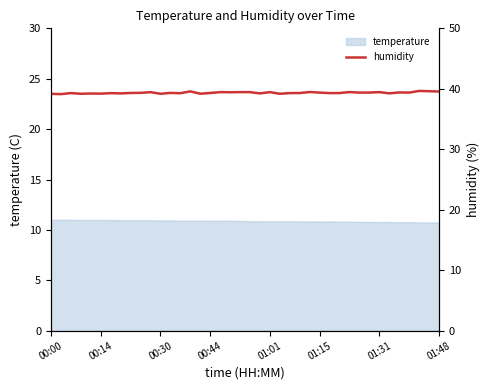

What is the lowest value of the temperature series?

10.7